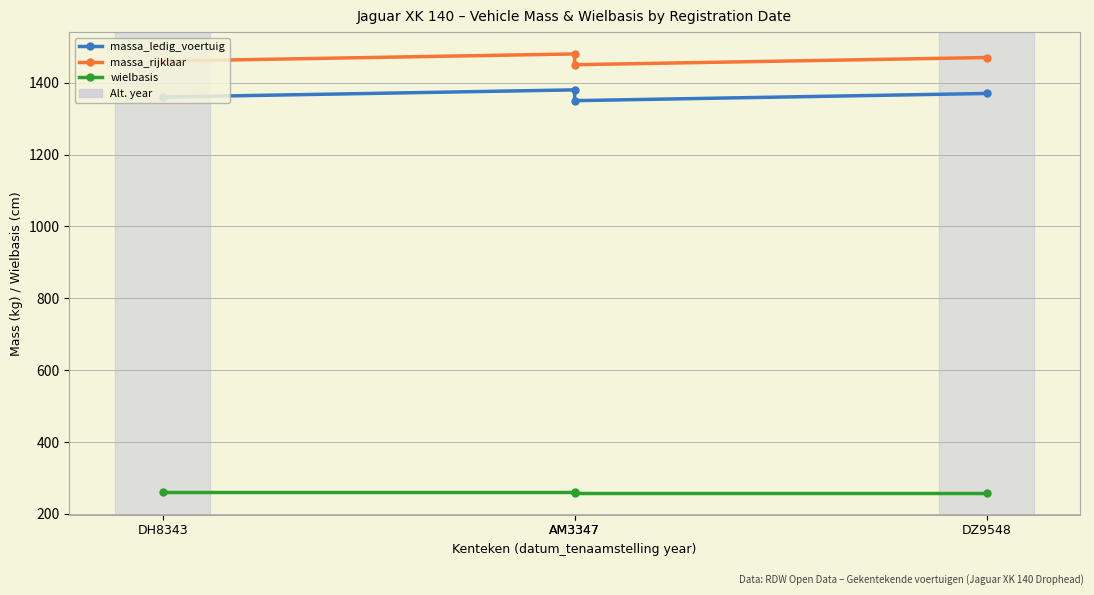

Reading left to right, list all the values displayed in this chart.

massa_ledig_voertuig: 1360	1380	1350	1370
massa_rijklaar: 1460	1480	1450	1470
wielbasis: 260	260	259	259